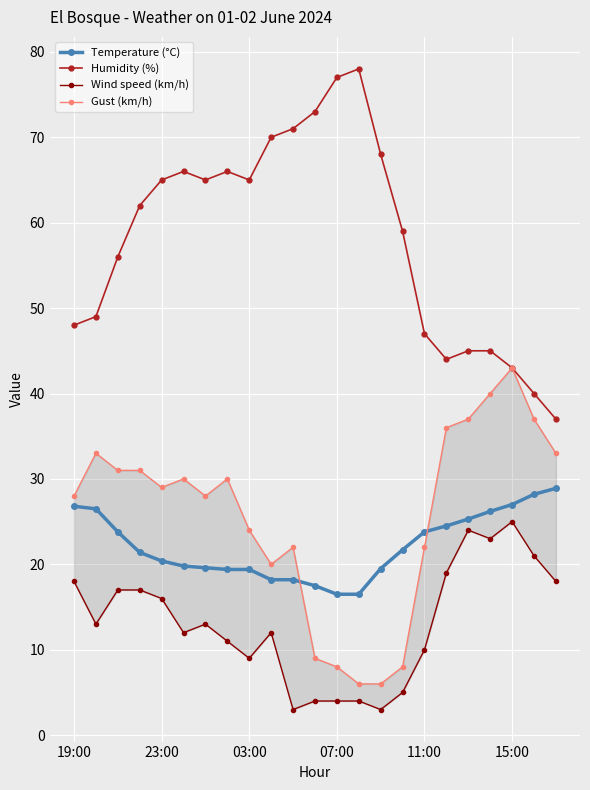

What is the sum of the Humidity (%) values at 07:00 and 03:00?

142.0